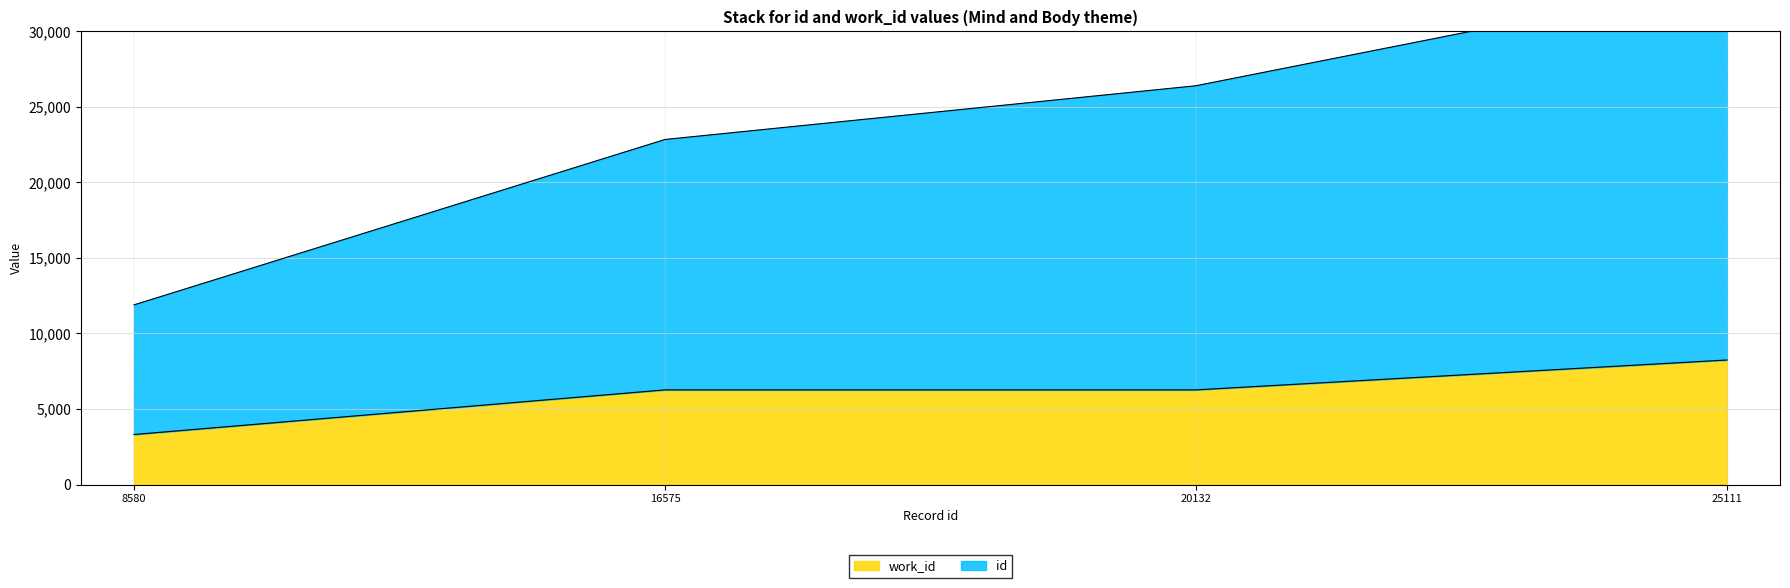

Count the number of categories in the chart.

4